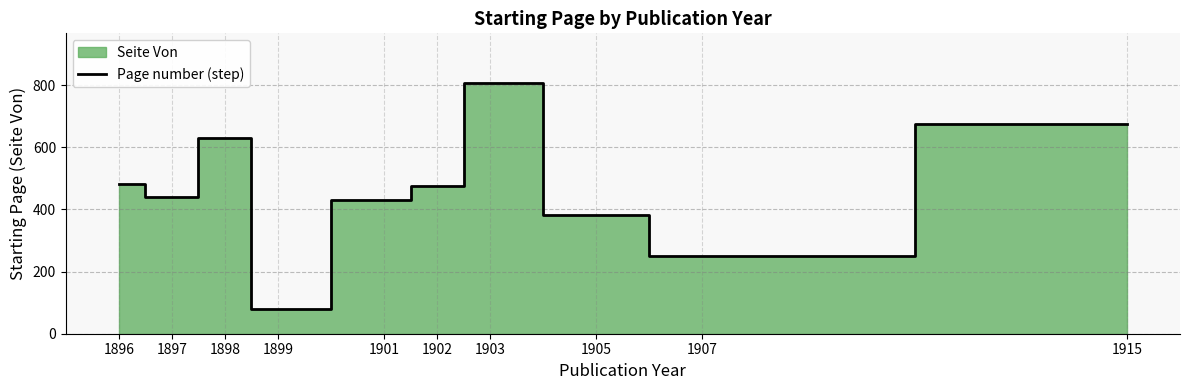

Reading right to left, transcribe all the data shown in this chart.

674	250	383	806	475	432	81	630	441	482